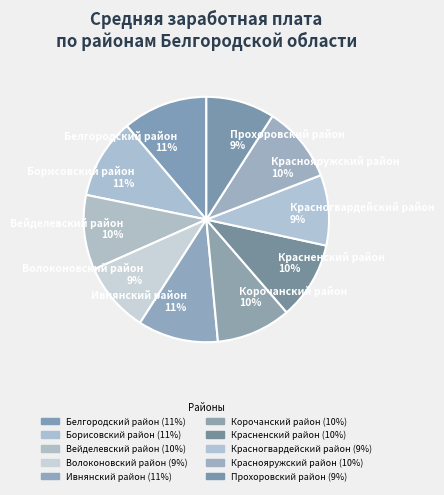

The Ивнянский район 11% slice represents 11% of the pie. True or false?

True